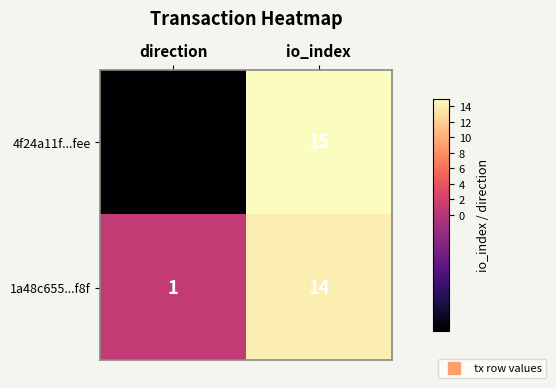

What is the difference between the highest and lowest values at io_index?

1